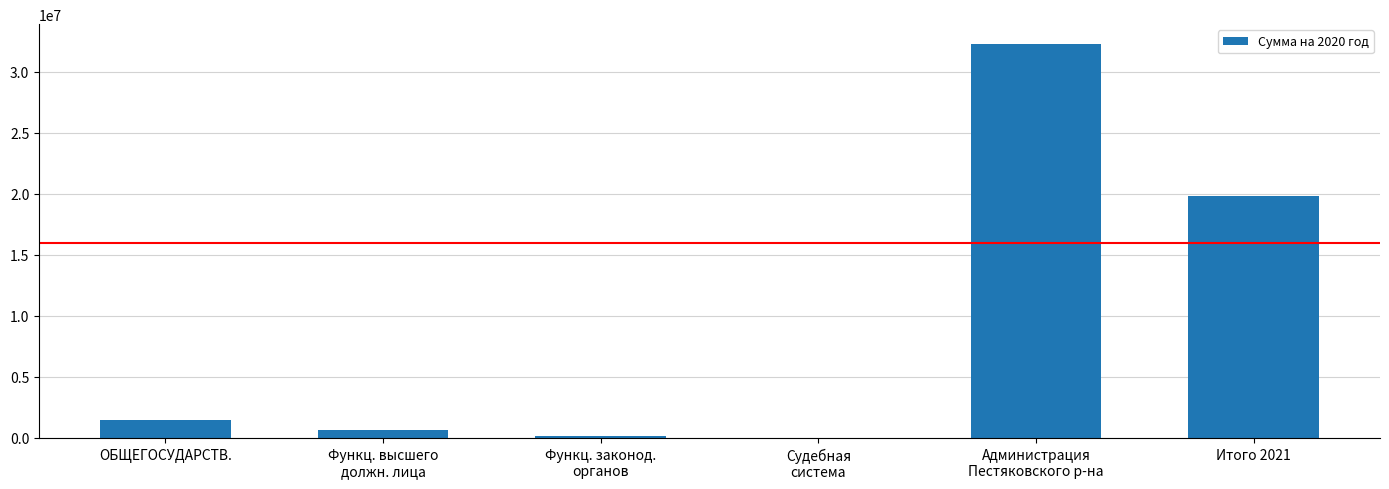

What is the greatest value displayed?

32277713.4